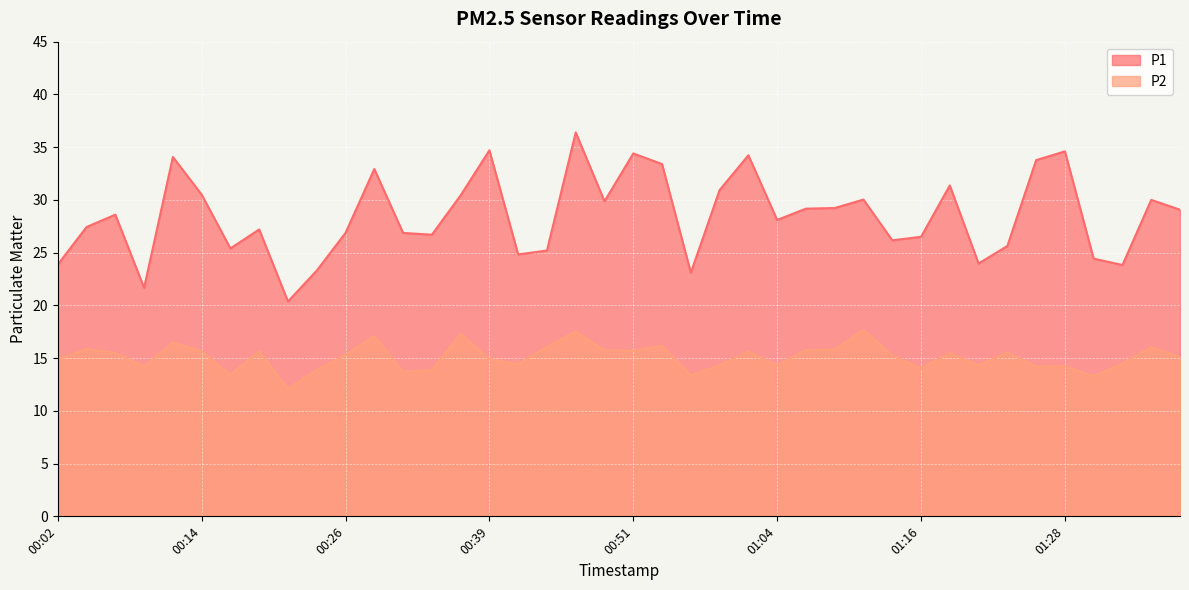

How many categories are shown in the chart?

40